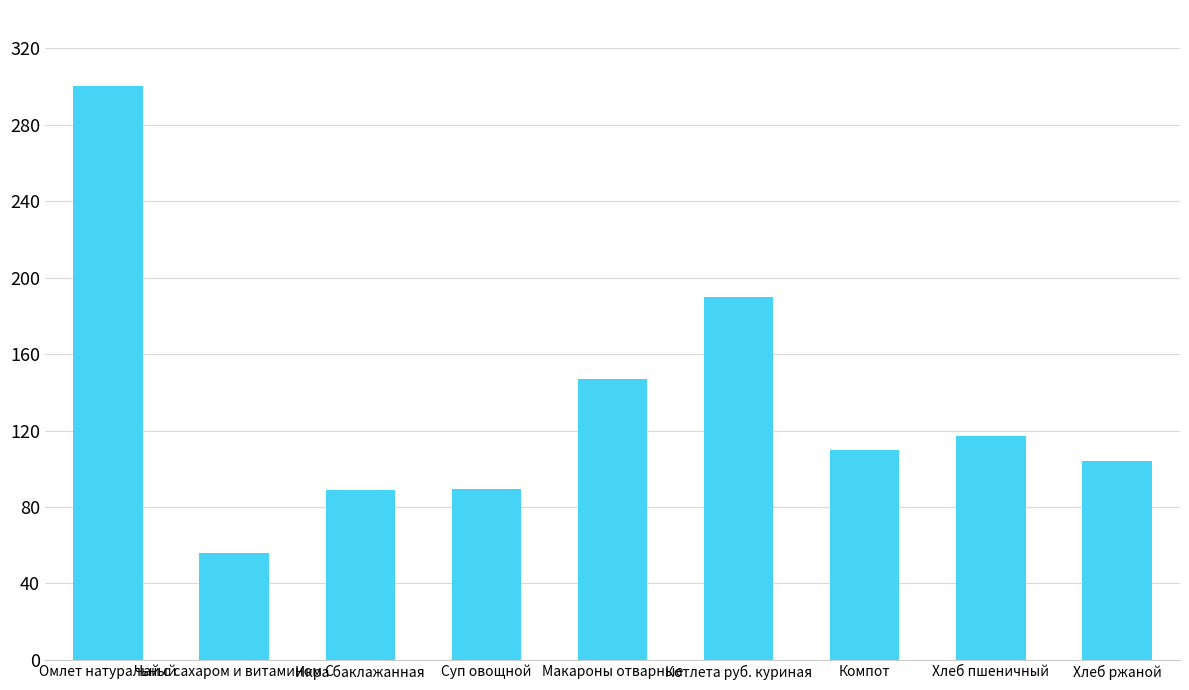

What position from the left is Омлет натуральный?

1